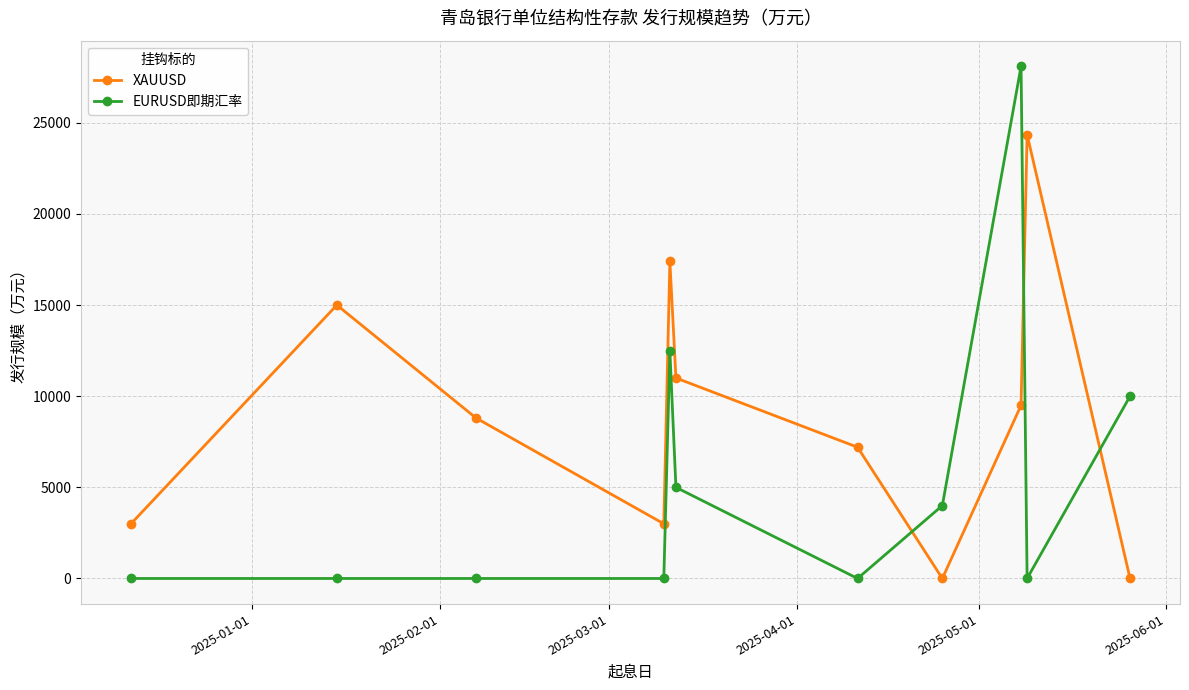

Which series has the largest range (max minus min)?

EURUSD即期汇率